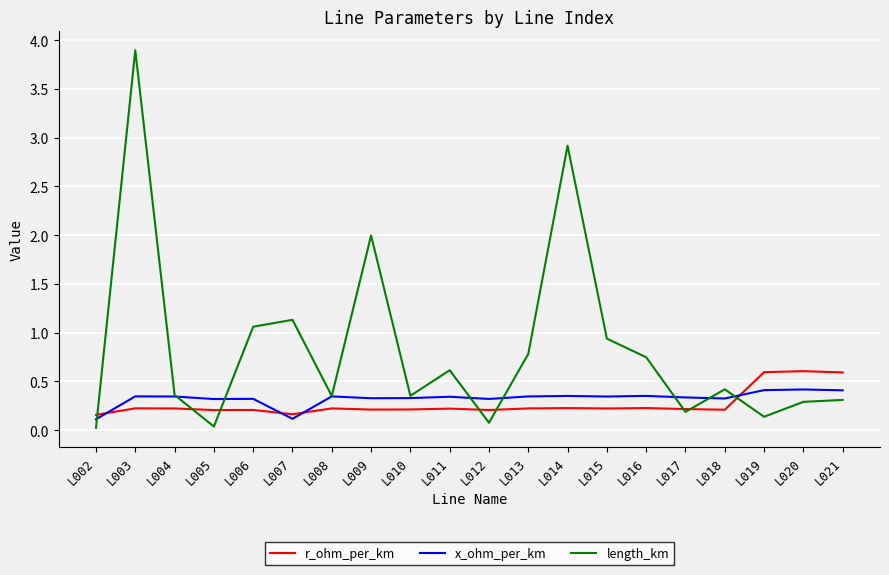

At which category is the sum across all series the highest?

L003